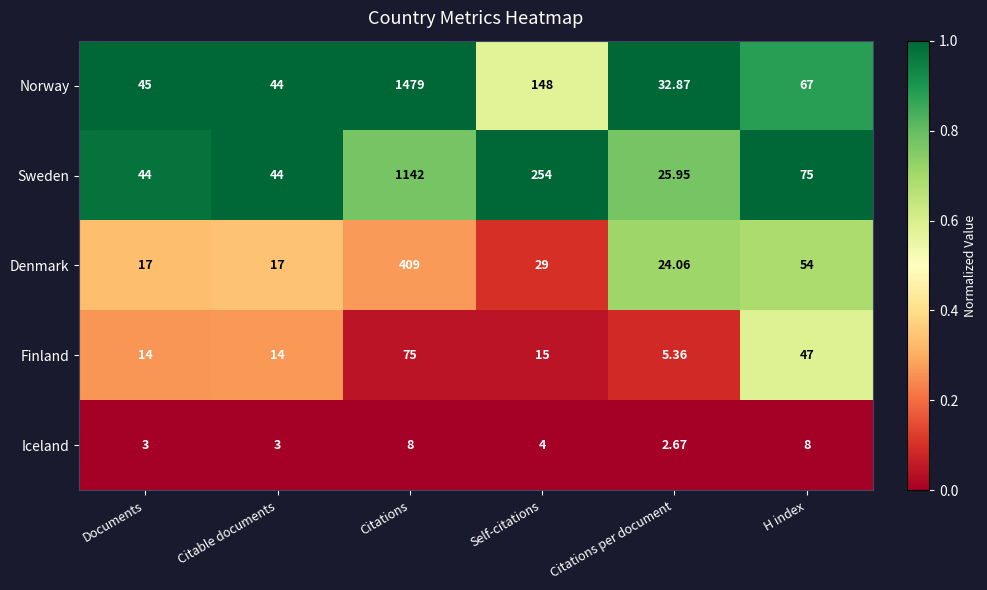

At which label does Norway reach its peak?

Citations